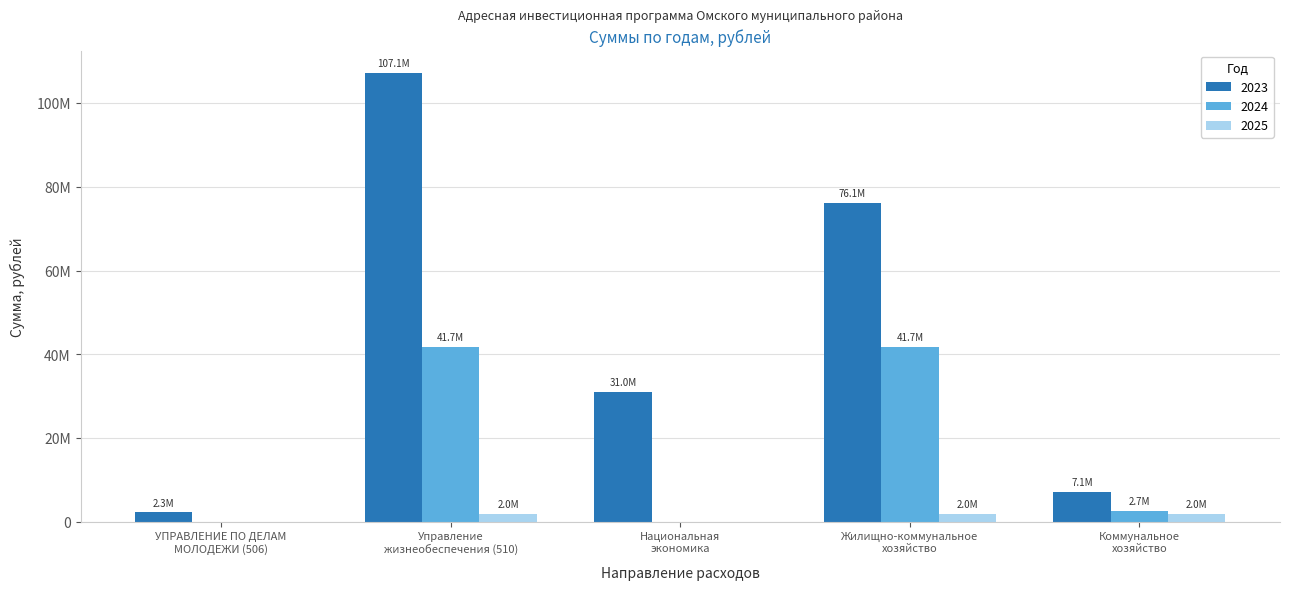

Rank the series by their average value, from highest to lowest.

2023, 2024, 2025